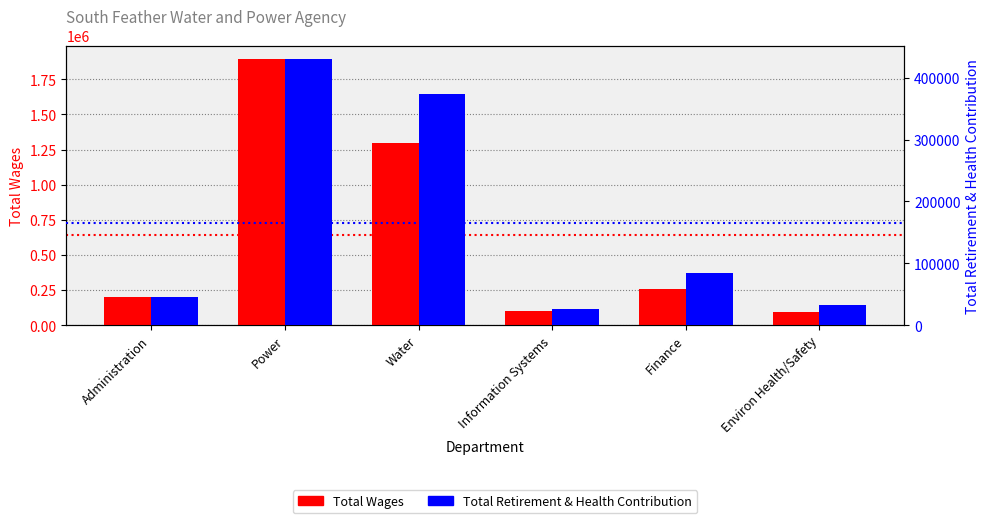

What is the greatest value displayed?

1893769